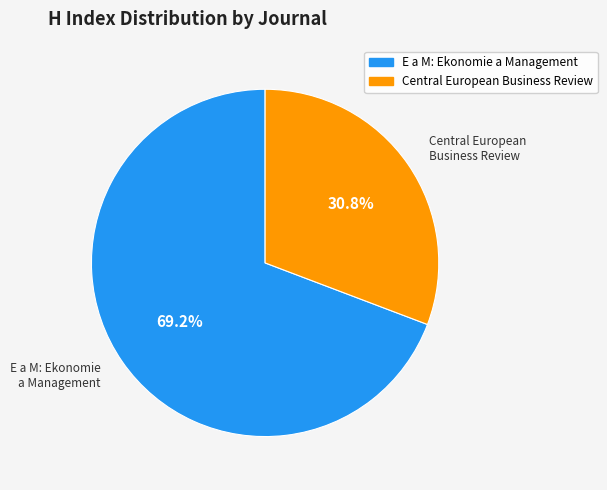

What portion of the pie excludes Central European Business Review?

69.2%